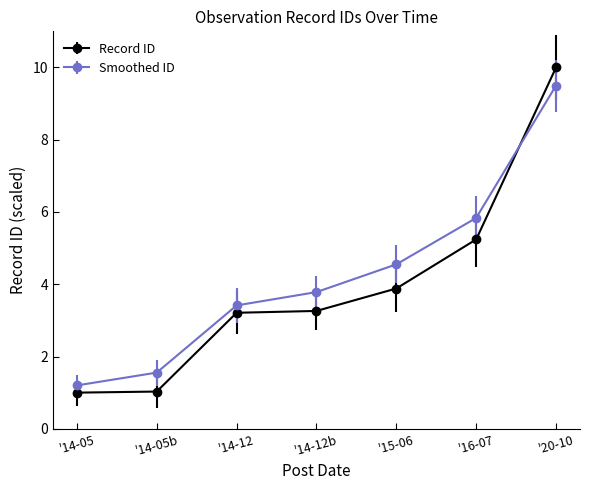

What is the label of the 6th point from the right?

'14-05b